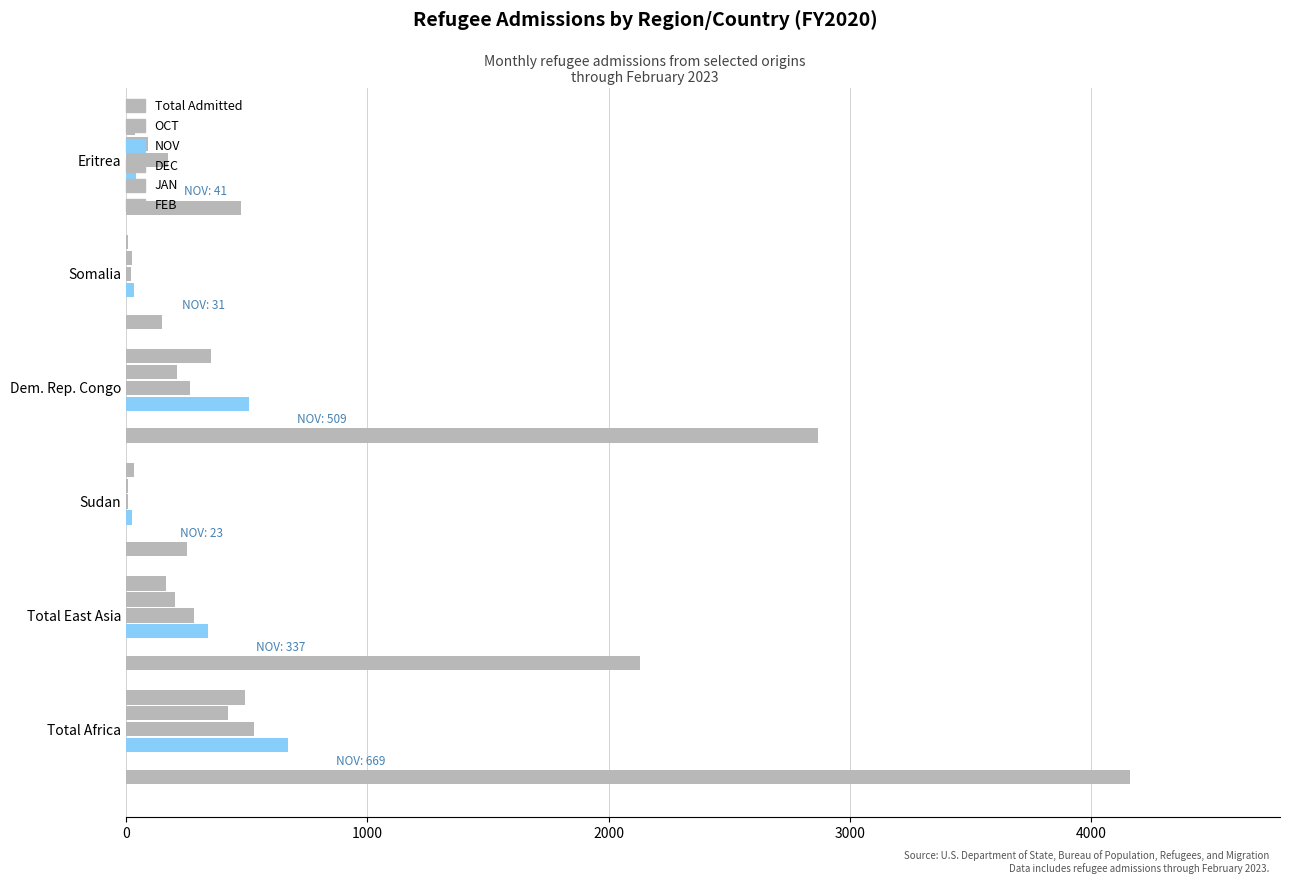

True or false: Total Admitted has a value of 843.3 at Total Africa.

False